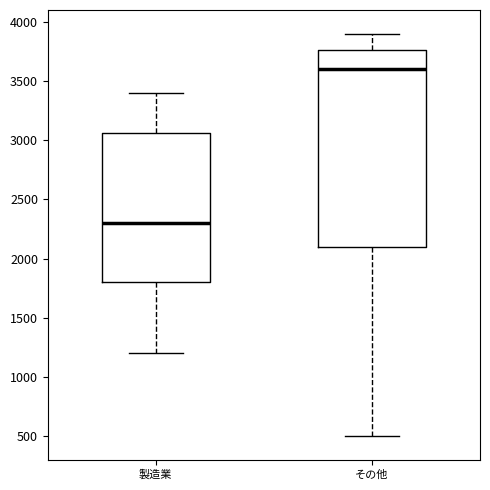

Which box is the tallest, from its lower edge to its upper edge?

その他